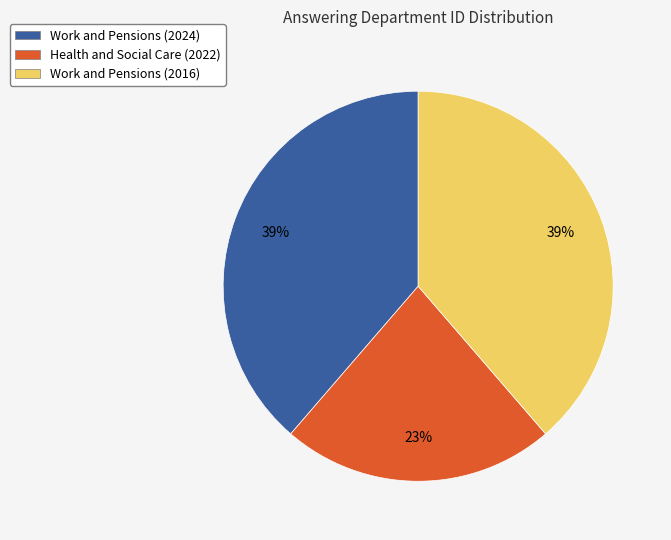

Is it true that Work and Pensions (2016) is 39% of the pie?

True